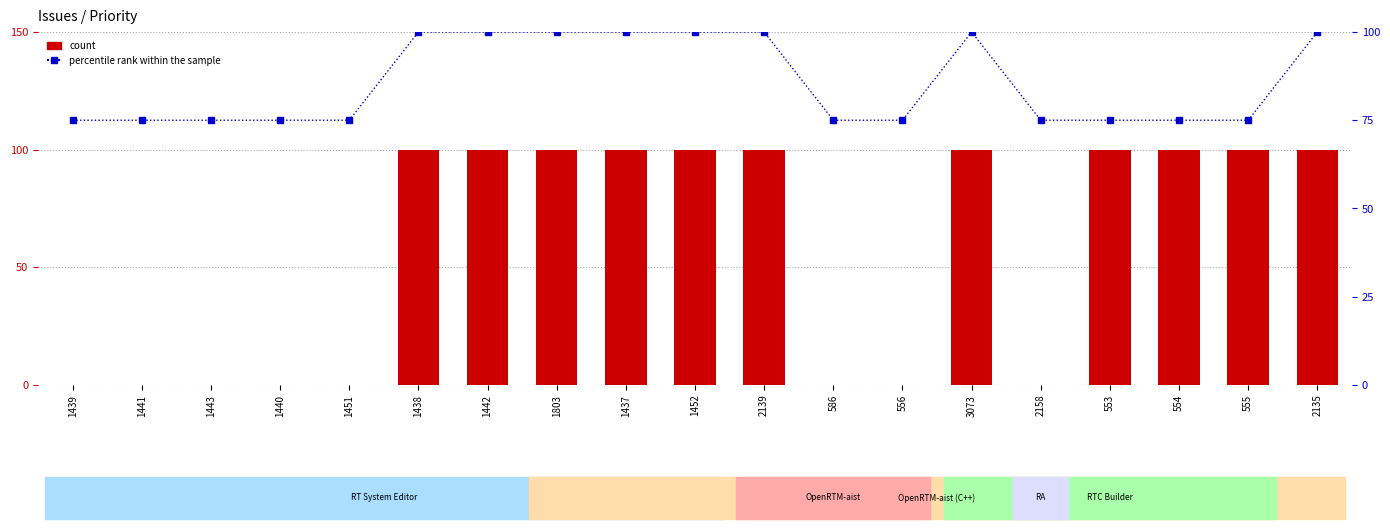

At which category is the sum across all series the highest?

1438